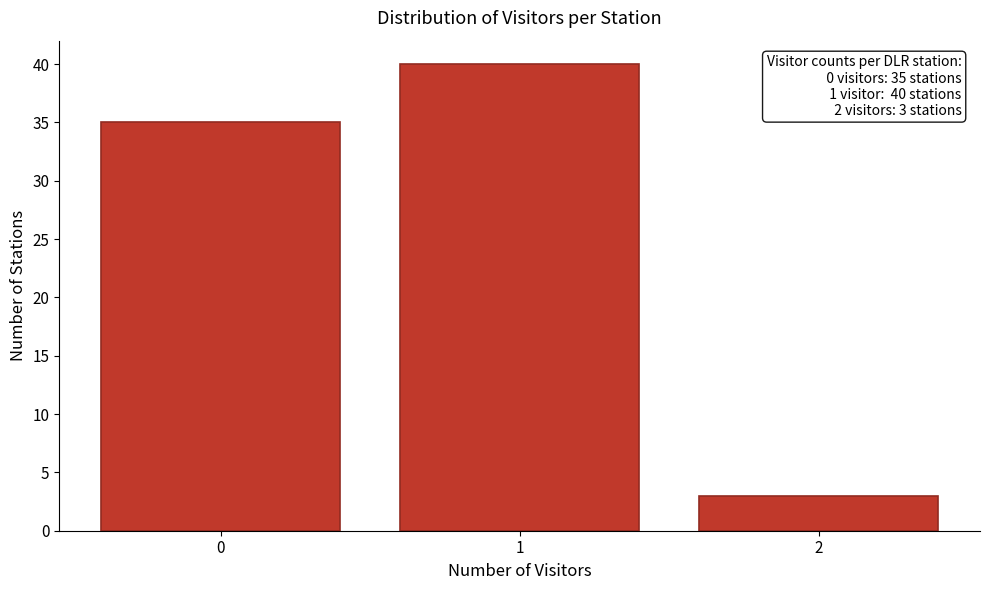

Over which range of the x-axis is the bar tallest?

0.5 to 1.5